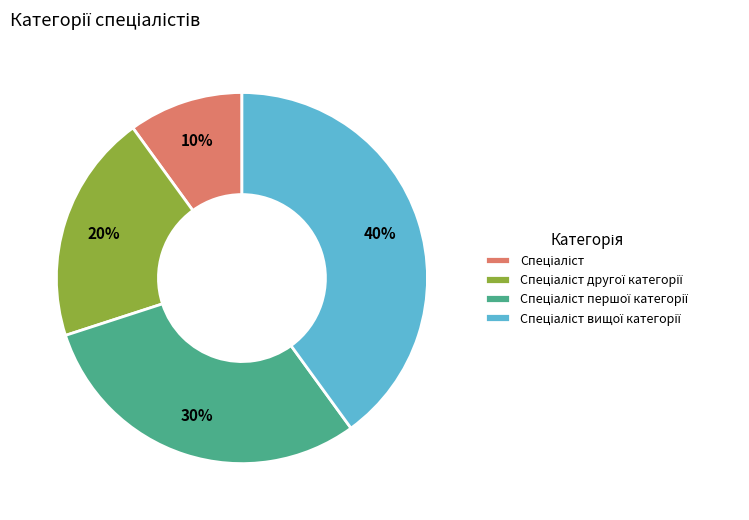

To the nearest percent, what is the difference between the largest and smallest slice percentages?

30%